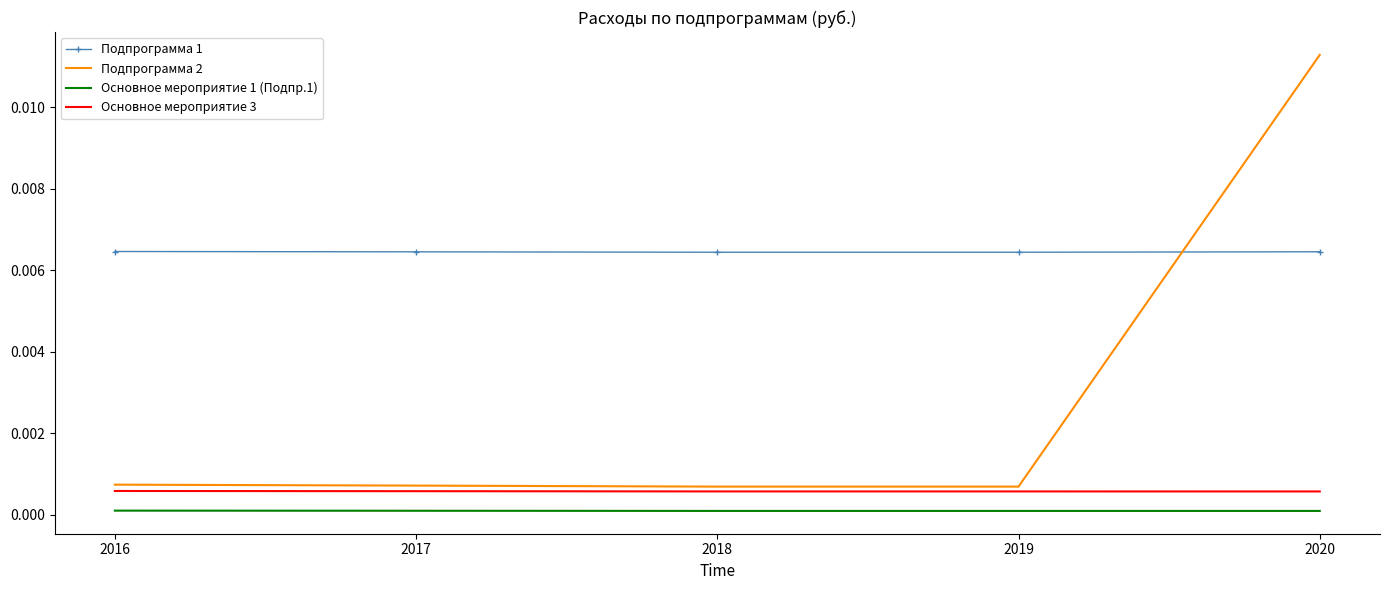

Which series has the largest total across all categories?

Подпрограмма 1